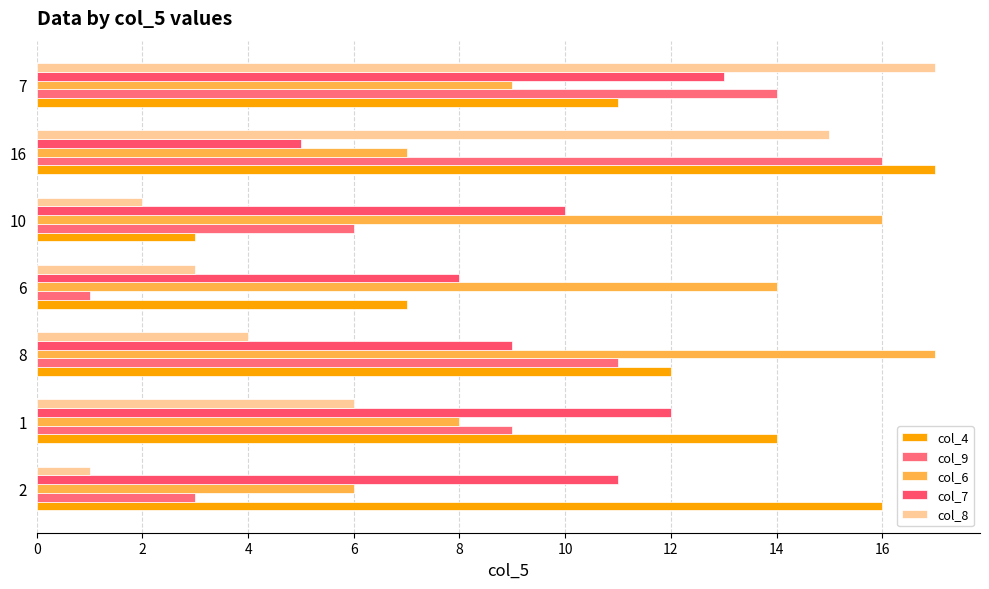

How many data points in col_9 are less than 9?

3